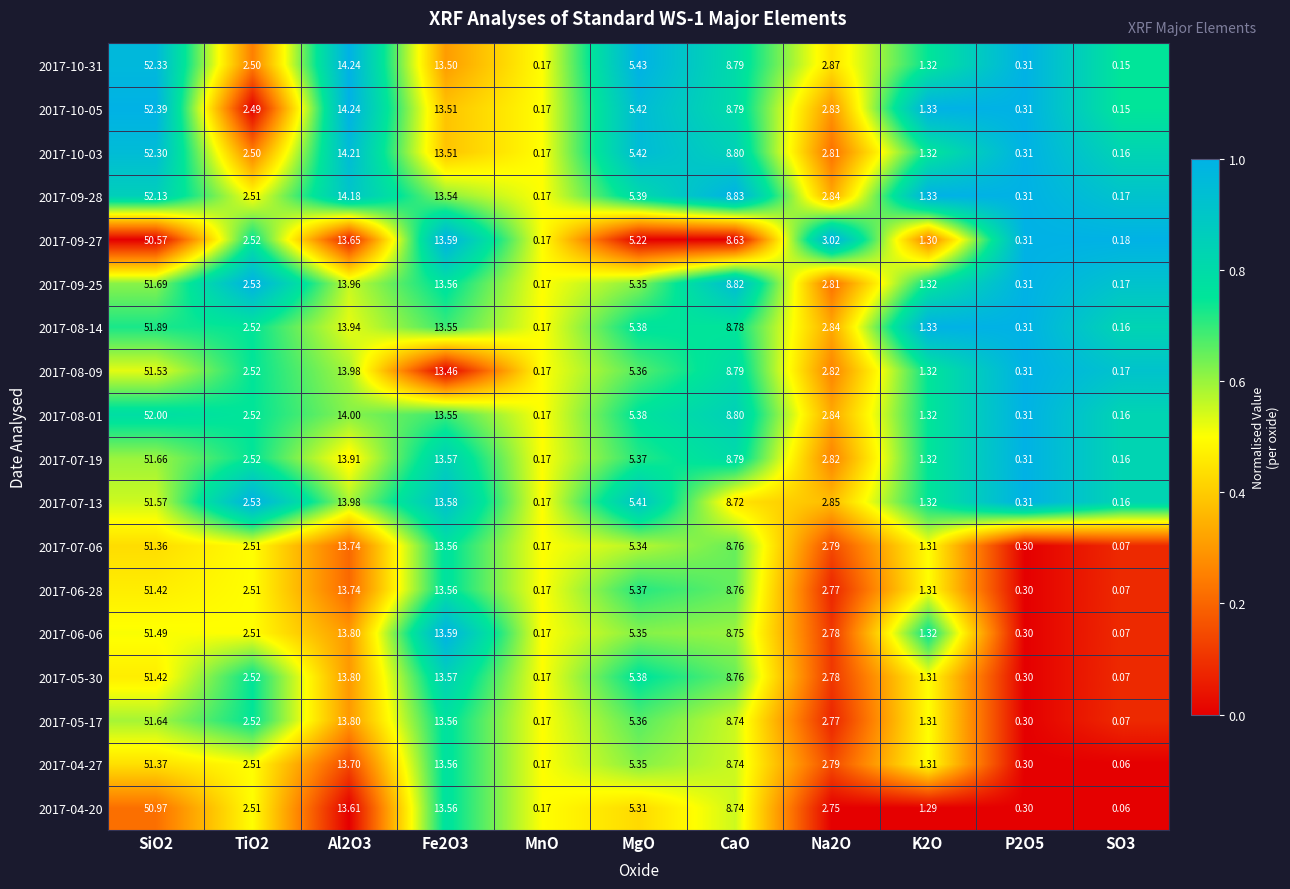

How many distinct data groups are displayed?

18